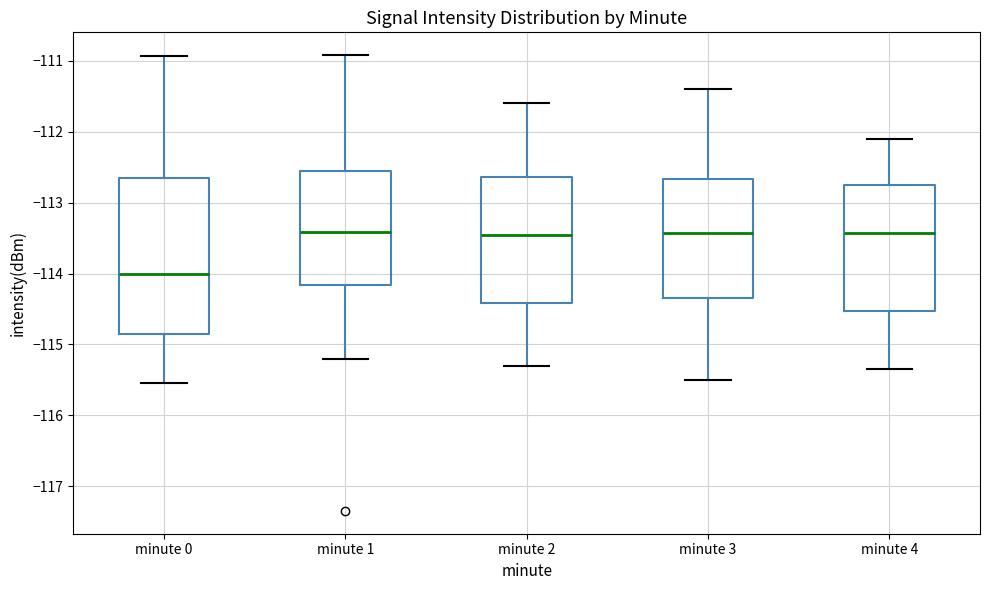

Reading left to right, transcribe this box plot: for each box, give where its median line is, the range the box spans, and where its two whiskers end, as read against the y-axis. The values are not printed on the chart, so give them approximately, as read against the axis.

minute 0: median -114.0, box -114.9 to -112.7, whiskers -115.5 to -110.9
minute 1: median -113.4, box -114.2 to -112.5, whiskers -115.2 to -110.9
minute 2: median -113.4, box -114.4 to -112.6, whiskers -115.3 to -111.6
minute 3: median -113.4, box -114.3 to -112.7, whiskers -115.5 to -111.4
minute 4: median -113.4, box -114.5 to -112.7, whiskers -115.3 to -112.1